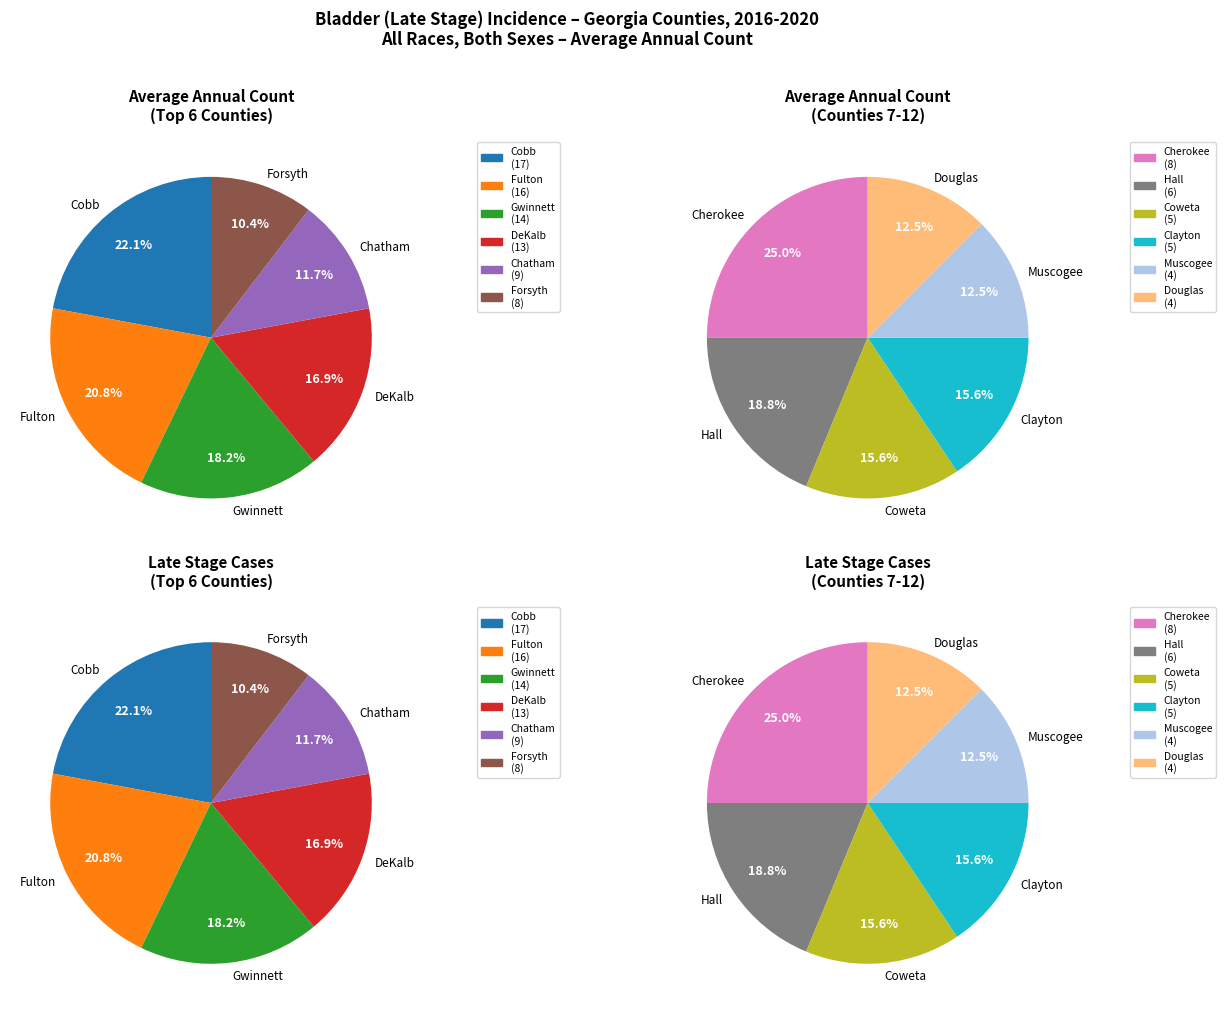

Count the number of slices in the pie.

12